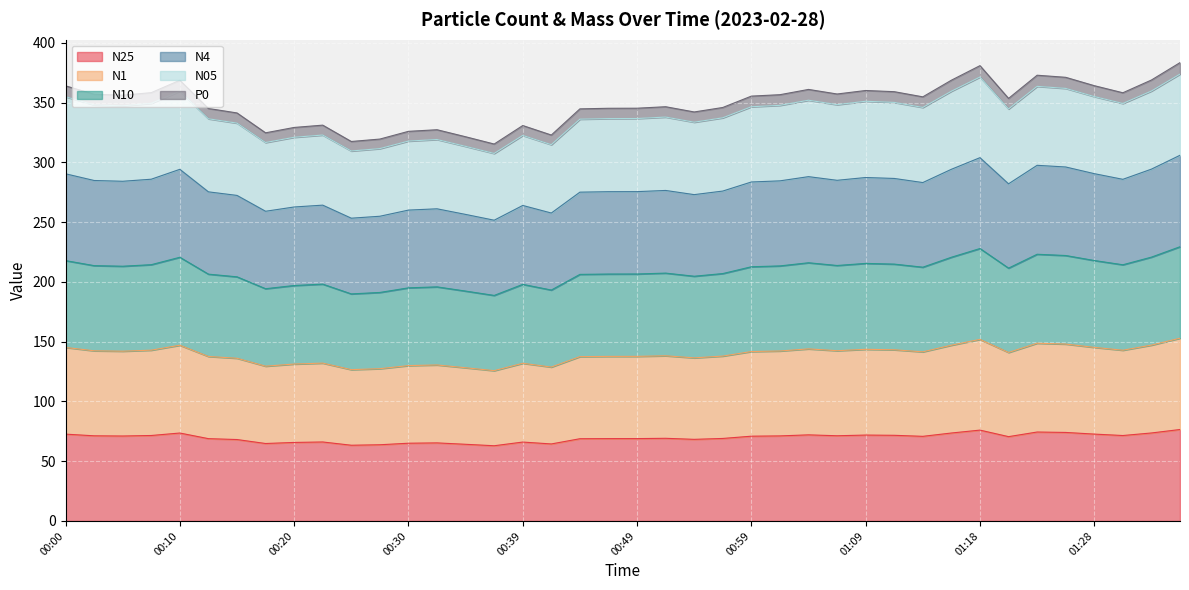

What is the minimum value for N25?

62.9